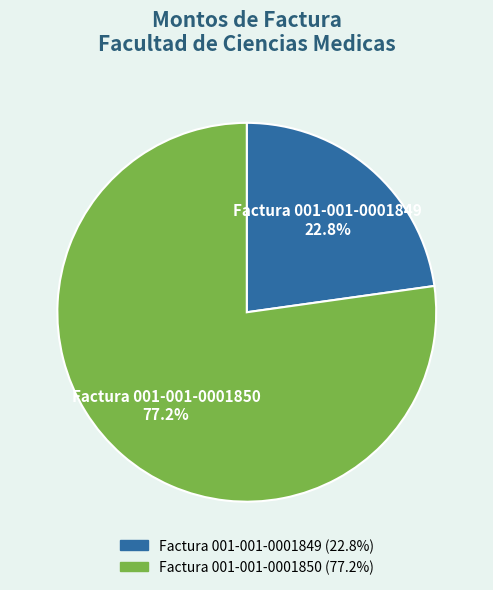

What percentage is the Factura 001-001-0001850 slice, to the nearest percent?

77%